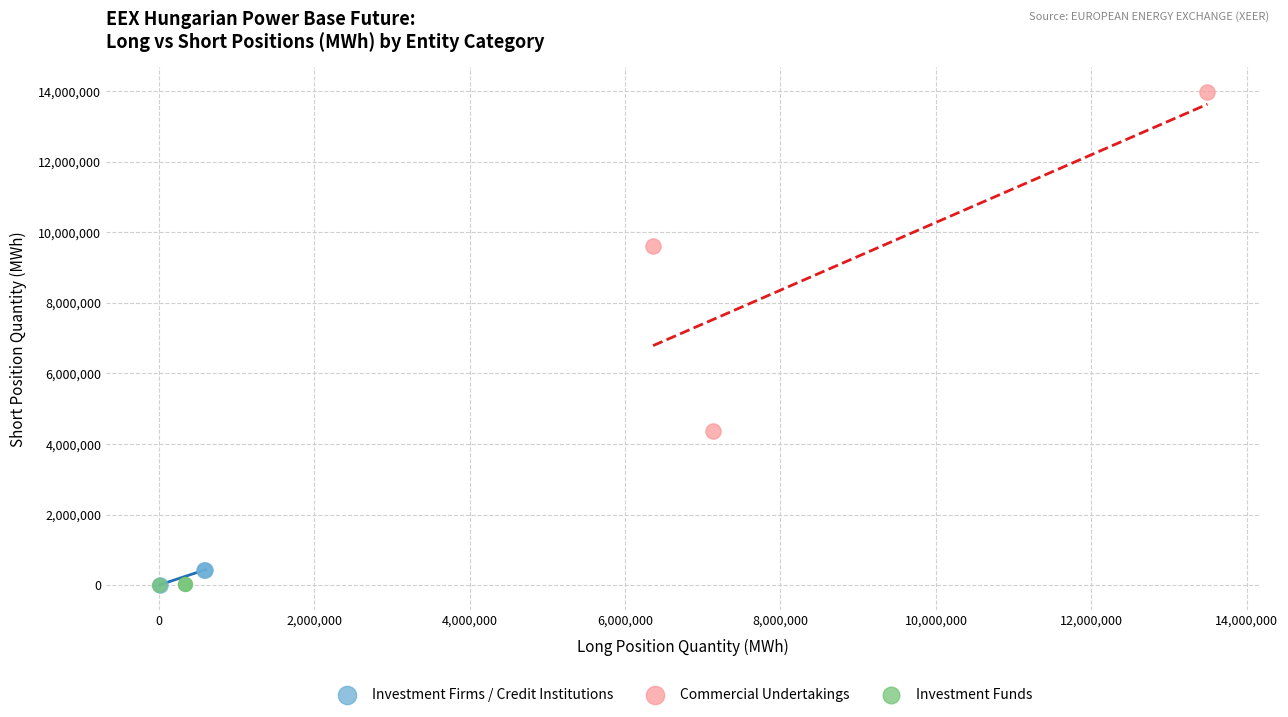

Which series reaches the maximum Y coordinate?

Commercial Undertakings